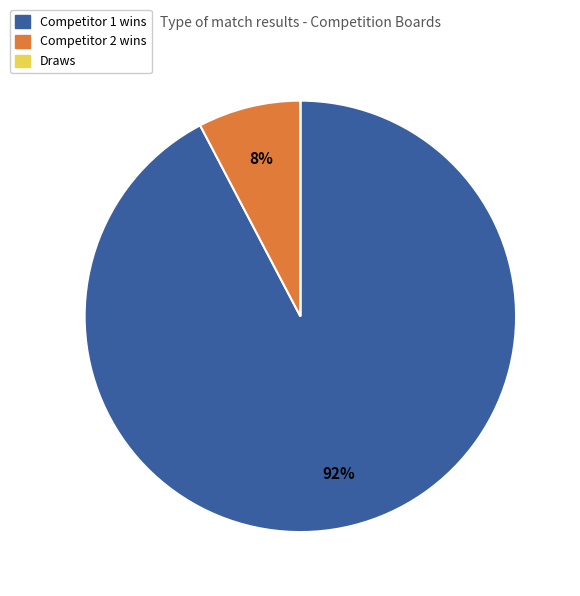

To the nearest percent, what is the difference between the largest and smallest slice percentages?

92%